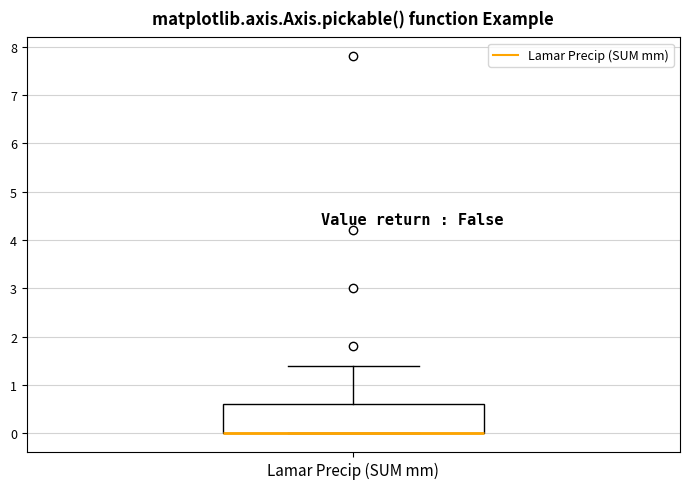

Transcribe this box plot: give where the median line is, the range the box spans, and where the two whiskers end, as read against the y-axis. The values are not printed on the chart, so give them approximately, as read against the axis.

median 0.0 (drawn on the box's lower edge), box 0.0 to 0.6, whiskers 0.0 to 1.4